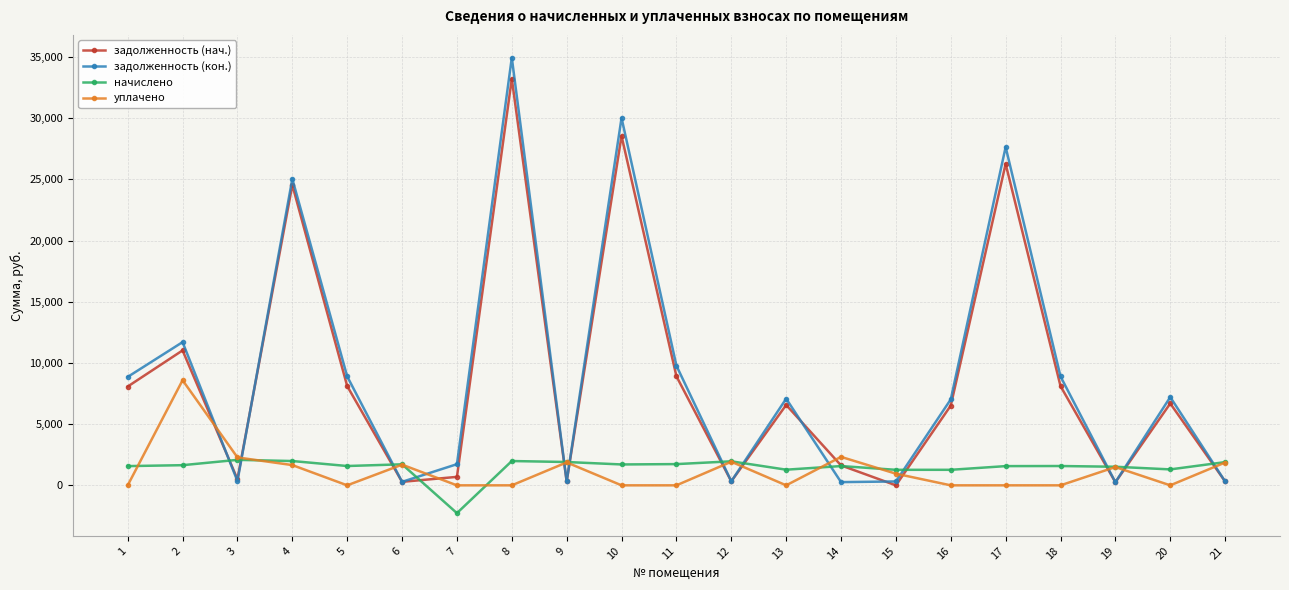

Which series has the widest spread of values?

задолженность (кон.)